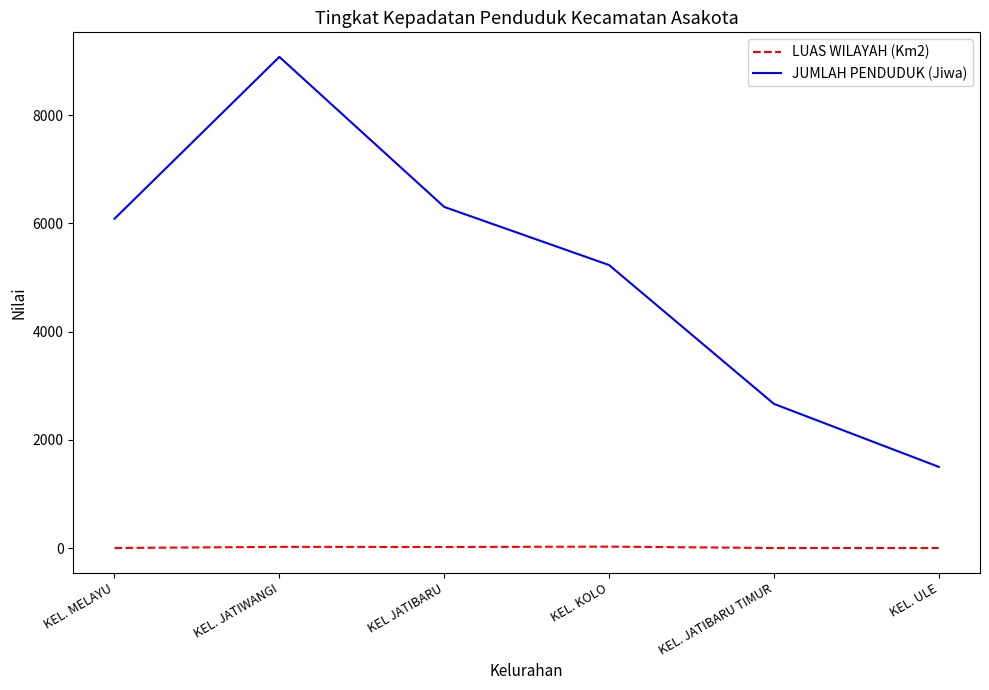

The value of JUMLAH PENDUDUK (Jiwa) at KEL JATIBARU is 9550.9. True or false?

False